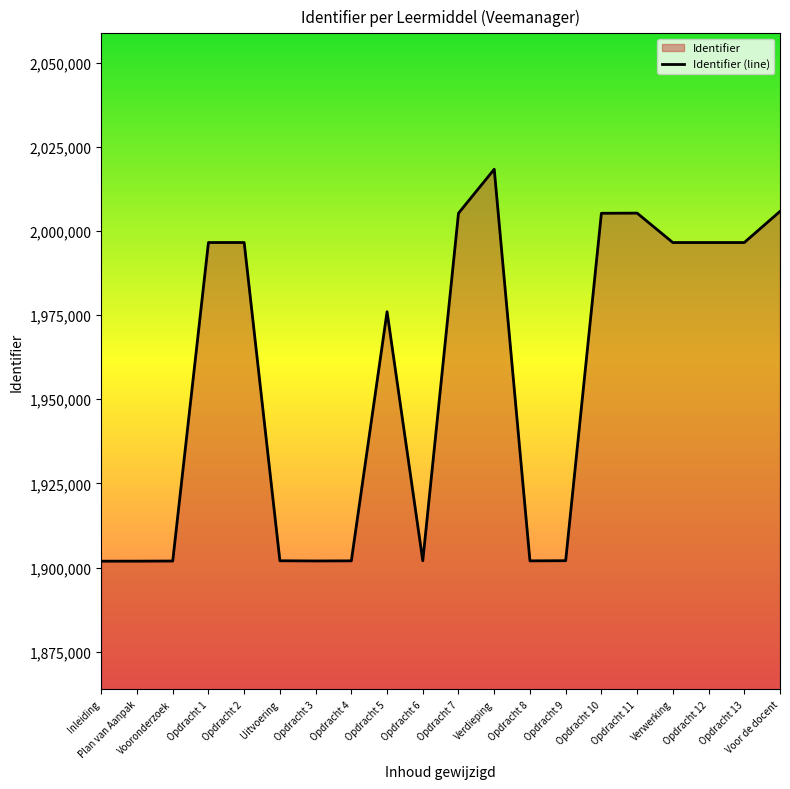

What is the change in value from Opdracht 7 to Verdieping?

+13051